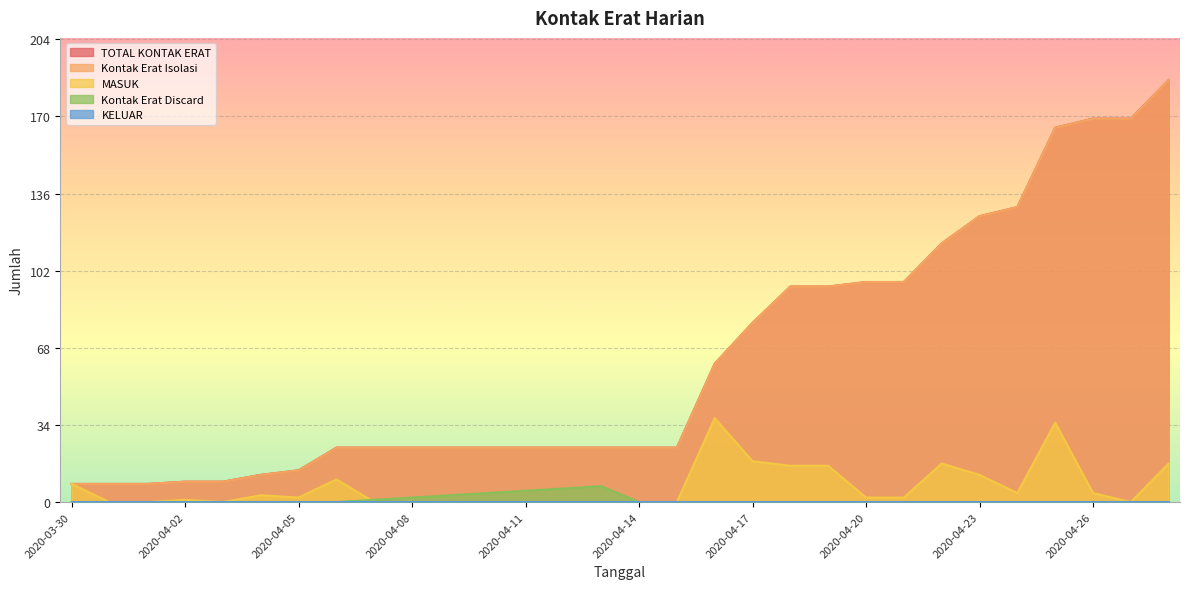

Rank the series at 2020-04-11 from lowest to highest value.

MASUK, Kontak Erat Discard, TOTAL KONTAK ERAT, Kontak Erat Isolasi